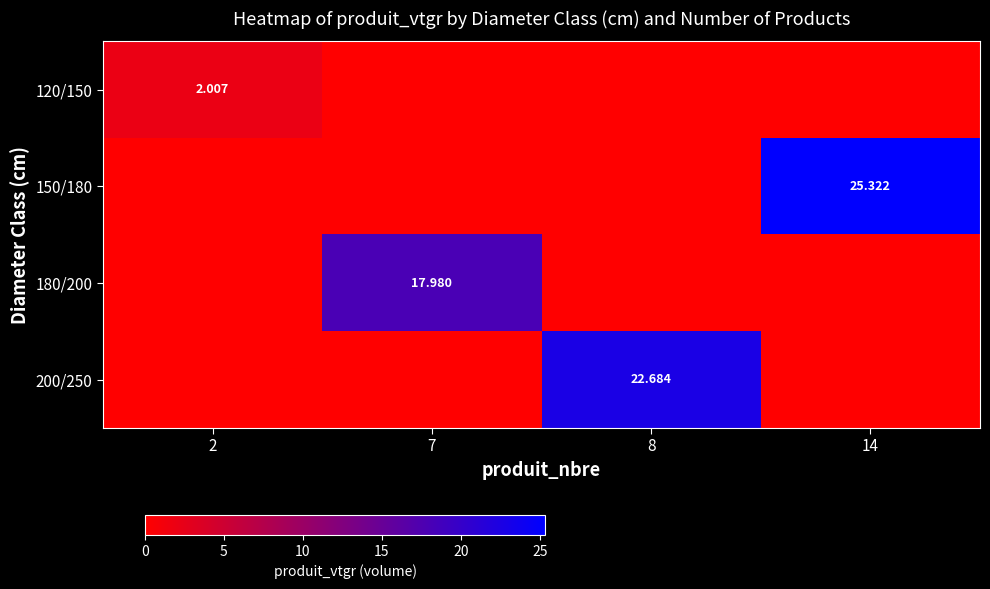

Is it true that 150/180 equals 15.7 at 8?

False